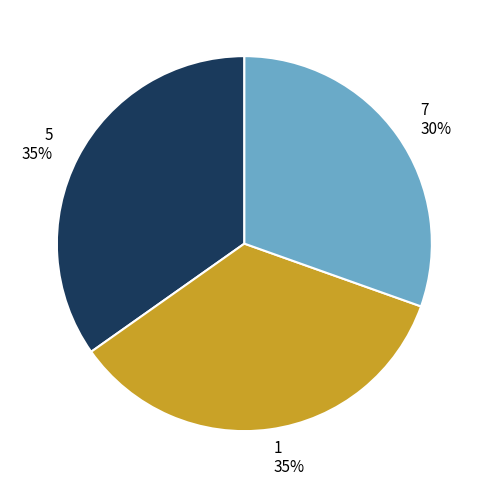

True or false: 7 30% accounts for 30% of the total.

True